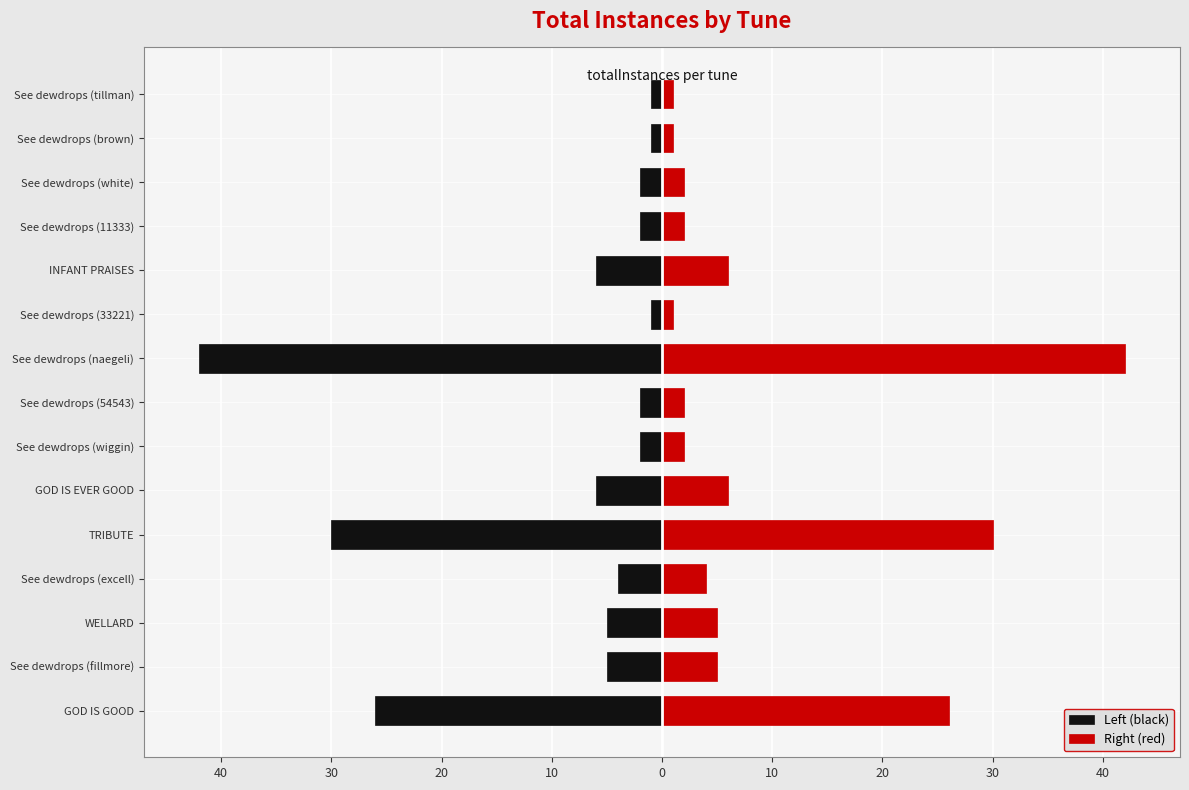

What are all the series names shown in the legend?

Left (black), Right (red)